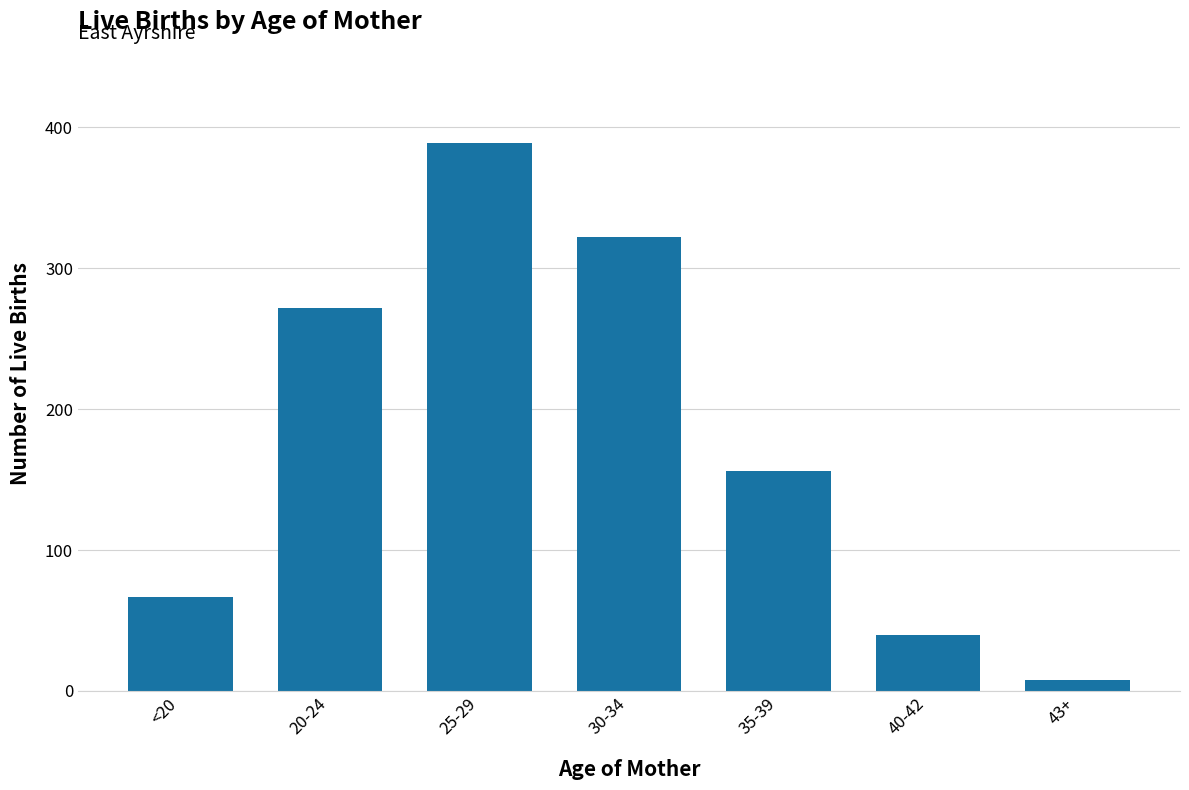

Reading left to right, list all the values displayed in this chart.

<20=67	20-24=272	25-29=389	30-34=322	35-39=156	40-42=40	43+=8